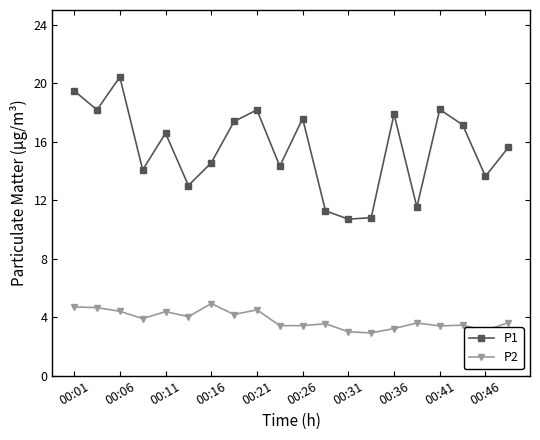

In P1, how many points are higher than both neighbors (excluding endpoints)?

6